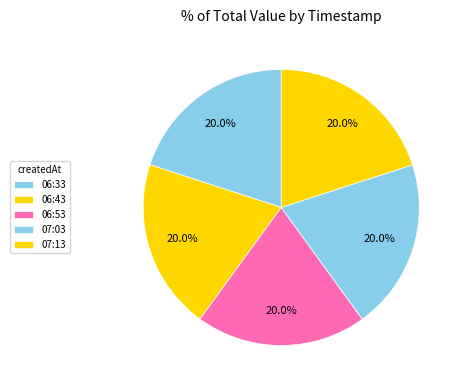

How many slices are in this pie chart?

5